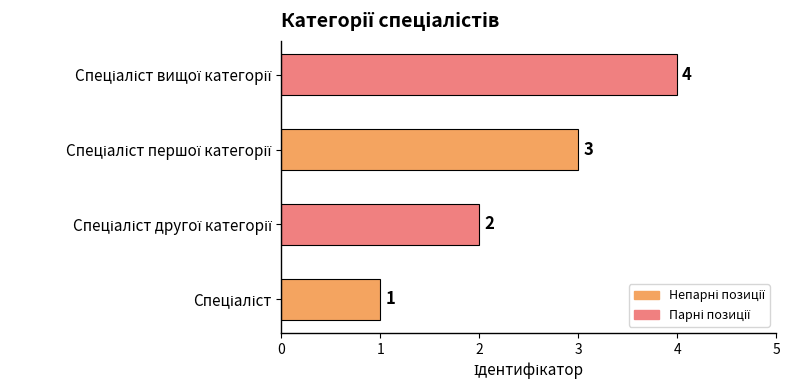

What is the difference between the maximum and minimum values?

3